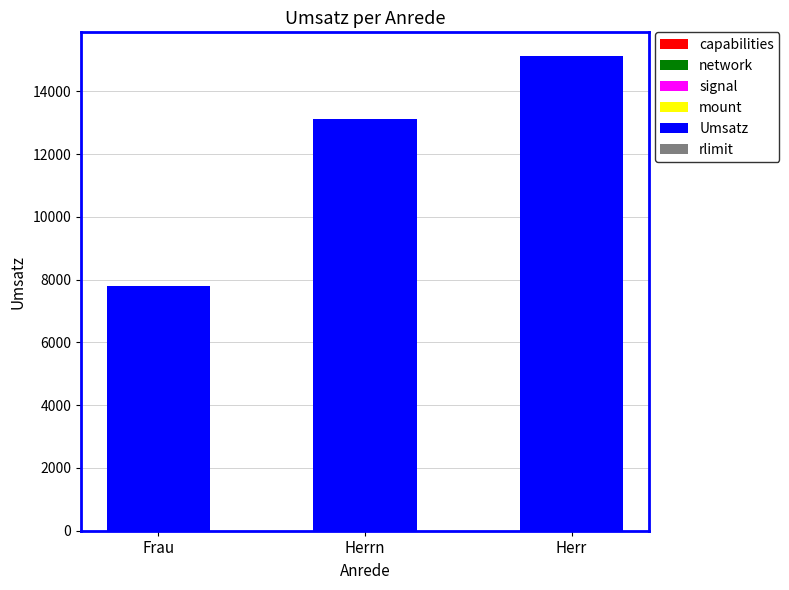

Which has a higher value, Herr or Frau?

Herr